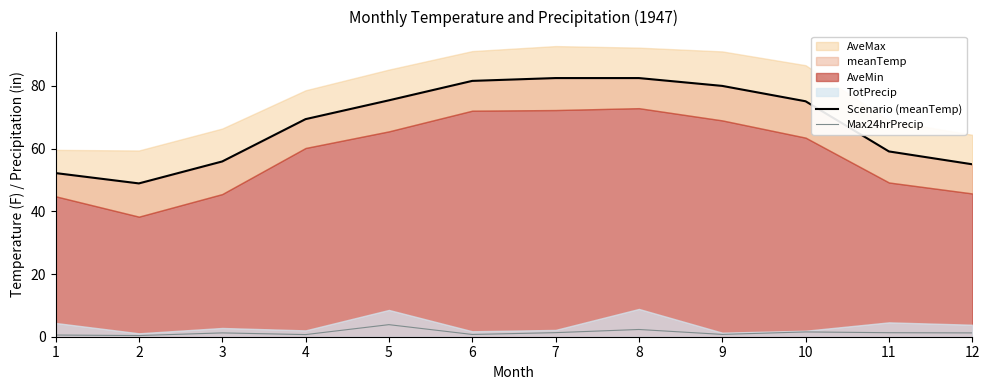

How many interior local peaks does the Max24hrPrecip series have?

4